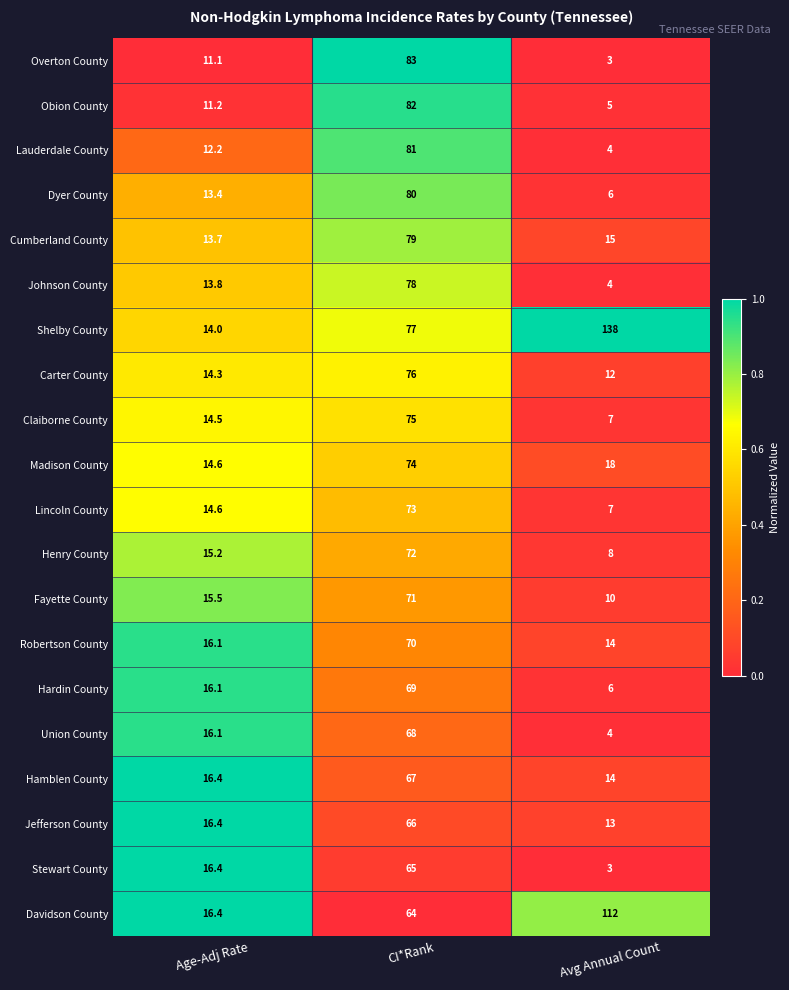

Where is Obion County nearest to the value 43?

Age-Adj Rate